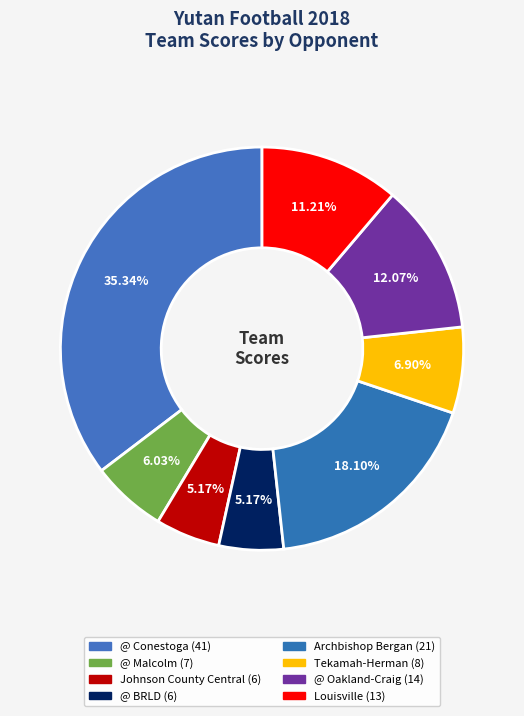

Is there a majority slice in this chart?

No